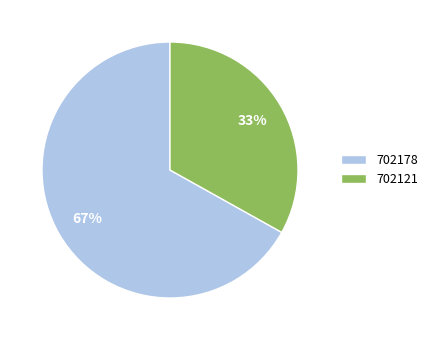

Which slice is the largest?

702178